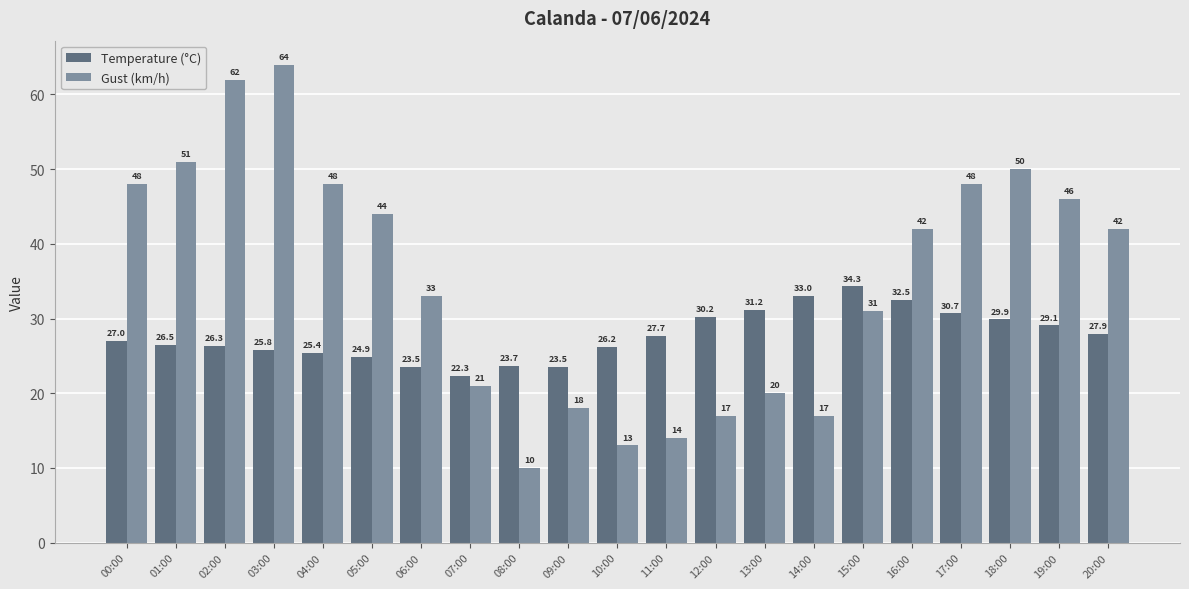

Which series has the widest spread of values?

Gust (km/h)